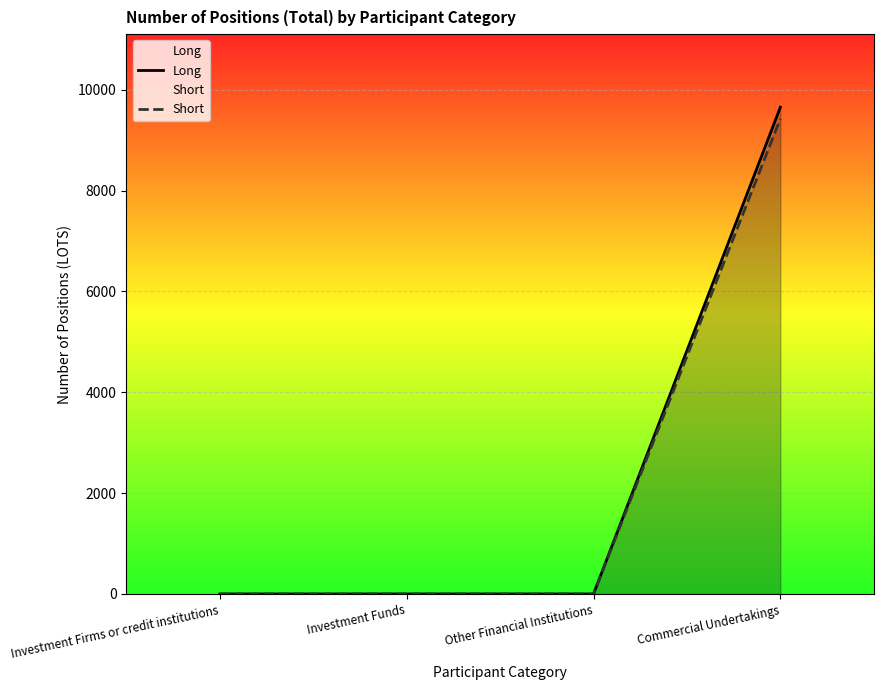

At how many categories does at least one series exceed 4629?

1